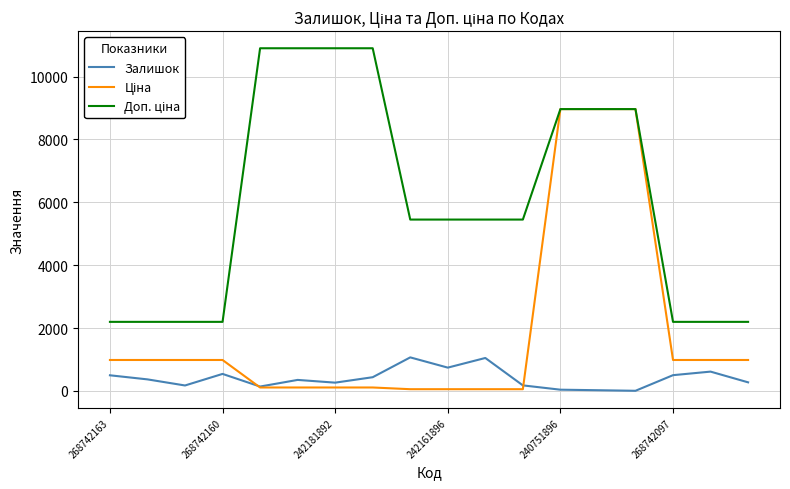

What is the maximum value shown in the chart?

10903.0